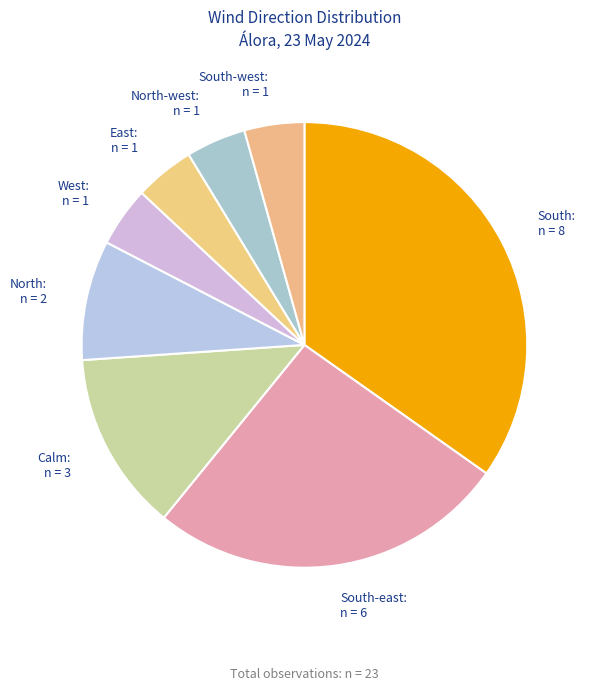

Is it true that South: n = 8 is 35% of the pie?

True